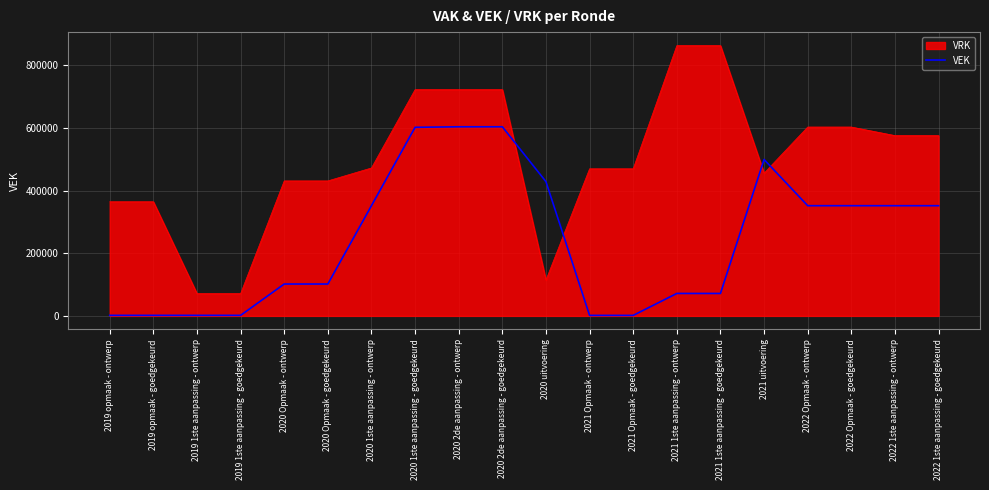

List the series in order of their overall mean, lowest first.

VEK, VRK